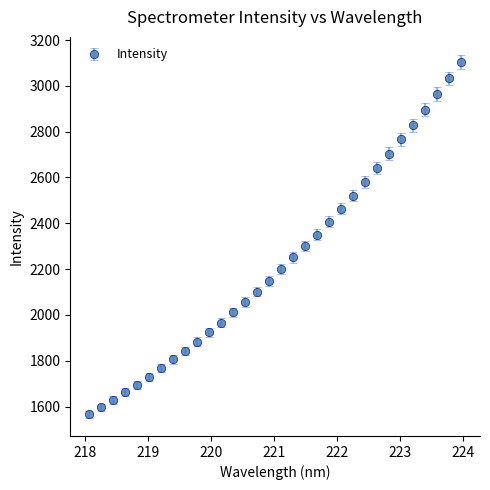

What is the value of the 16th point from the left?

2149.1